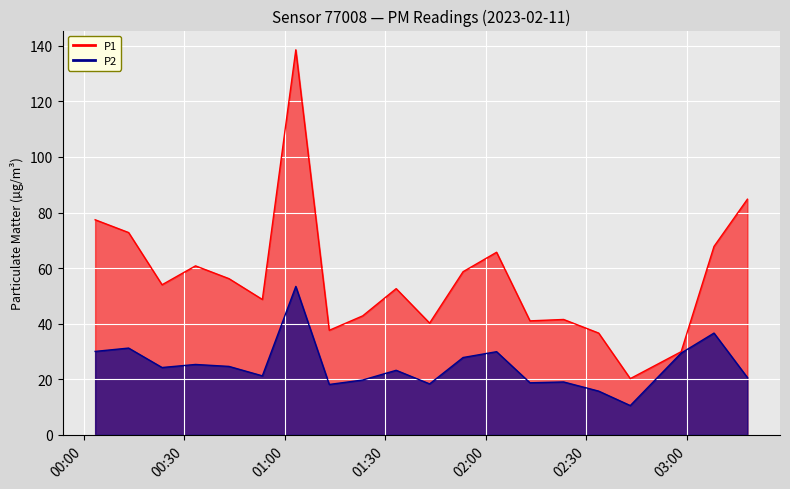

What is the total value across all series at 2023-02-11T02:43:10?

30.7